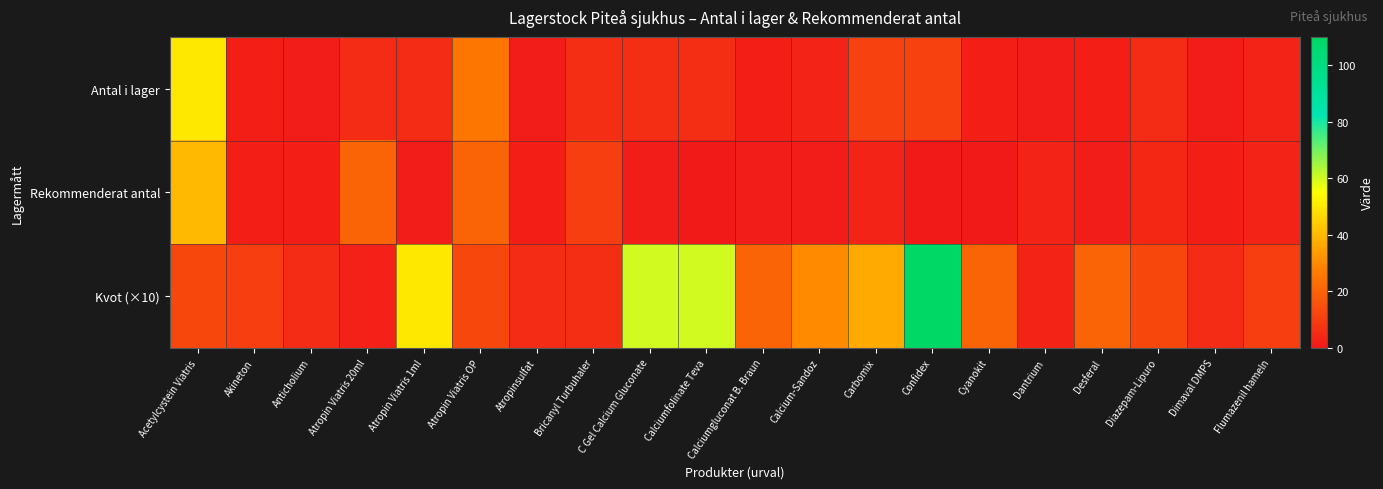

Which series has the largest total across all categories?

Kvot (×10)